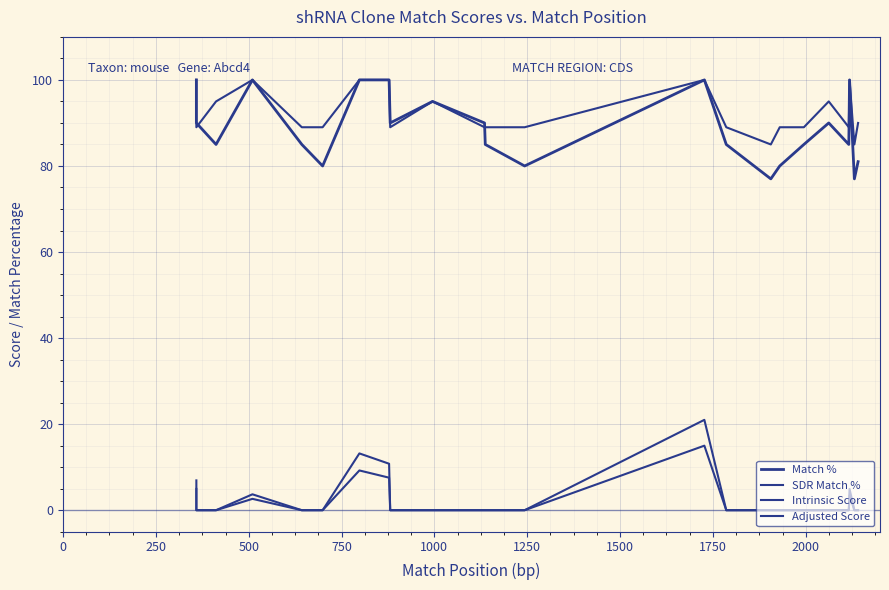

At how many categories does at least one series exceed 88?

27